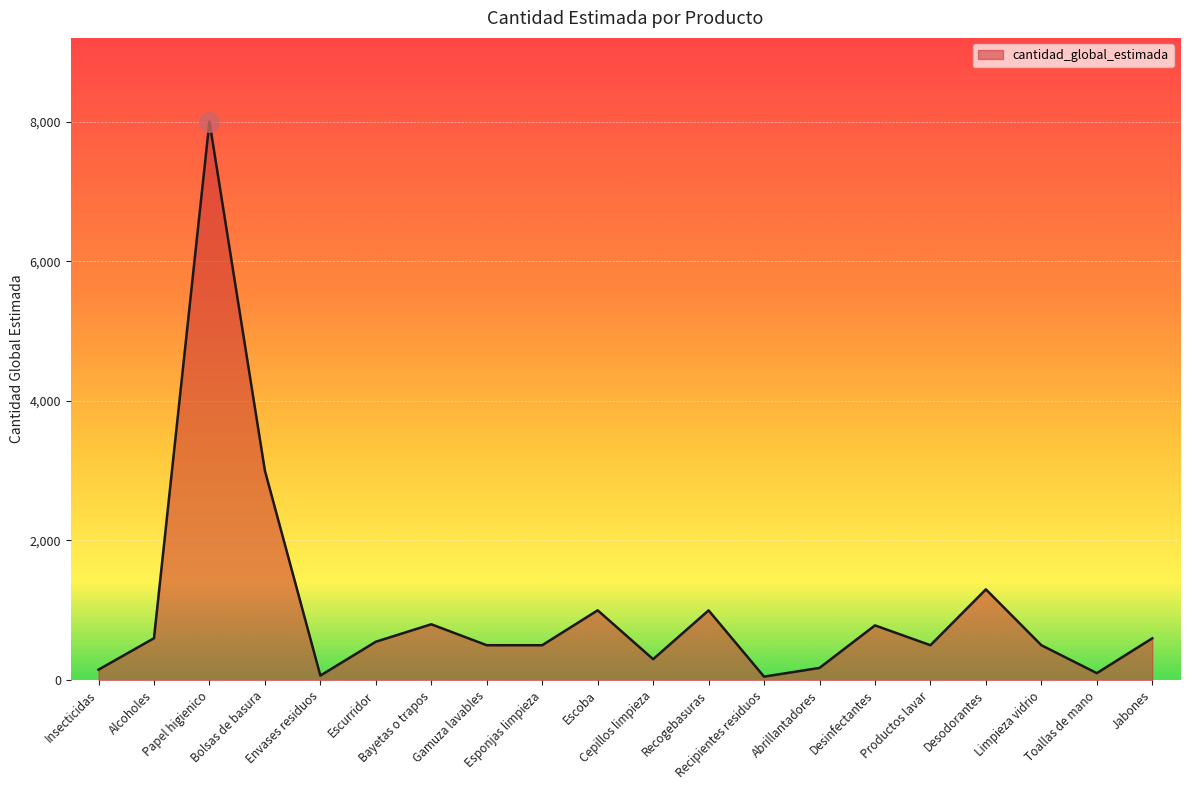

What is the difference between the maximum and minimum values?

7949